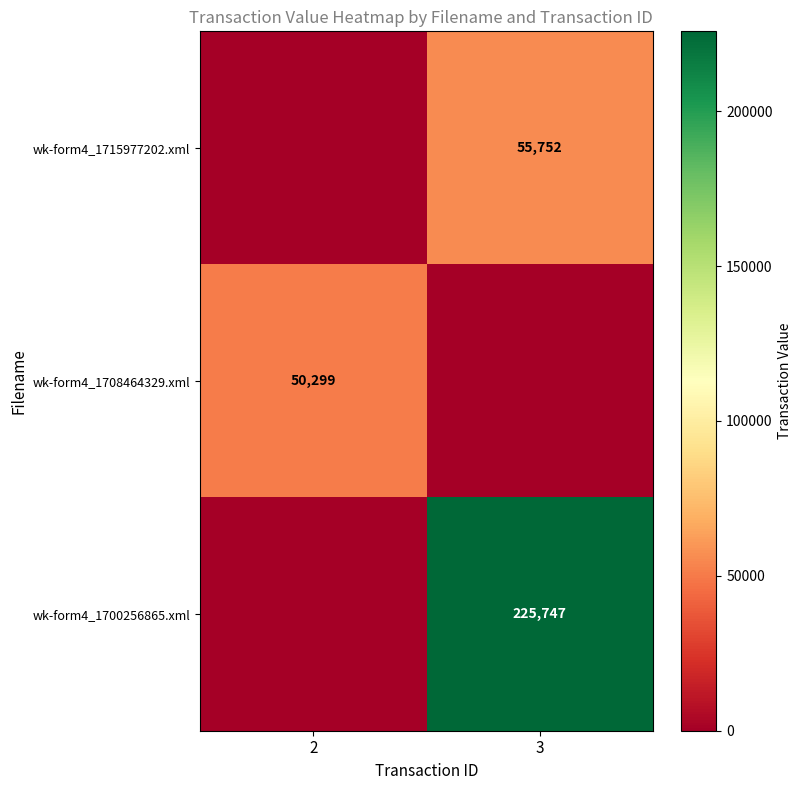

The value of wk-form4_1708464329.xml at 2 is 72266. True or false?

False